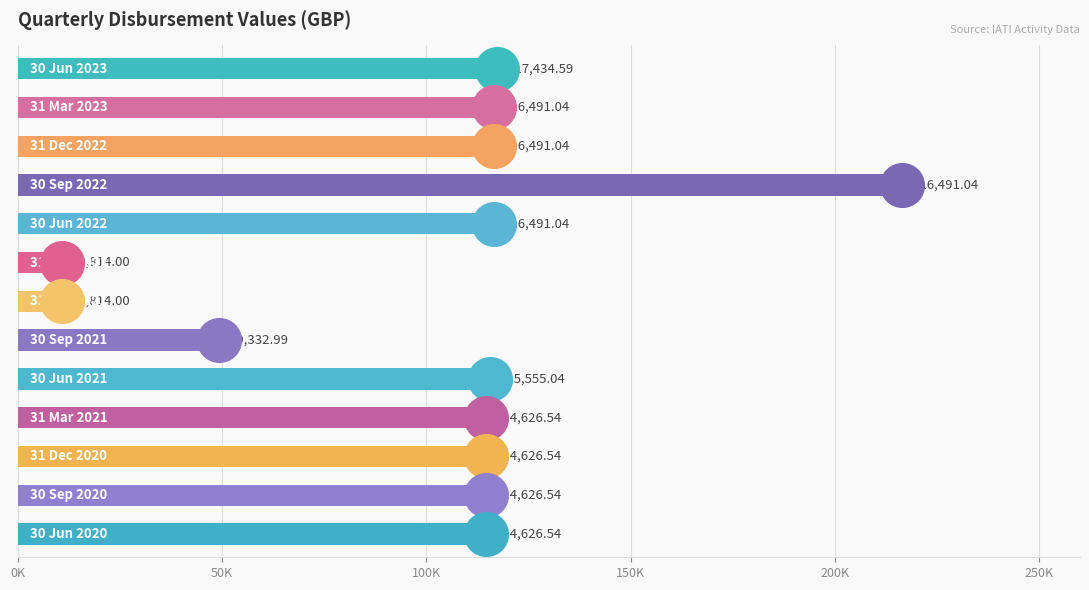

What is the change in value from 0K to 150K?

+99056.5